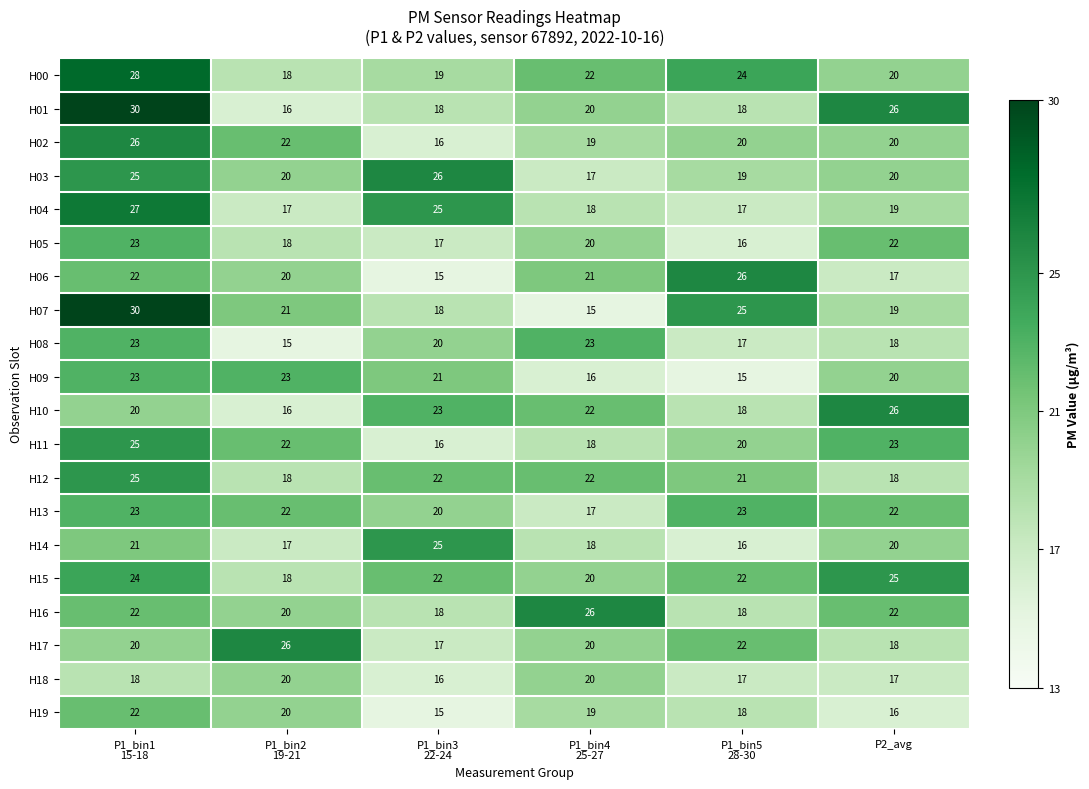

At how many categories does at least one series exceed 25?

6